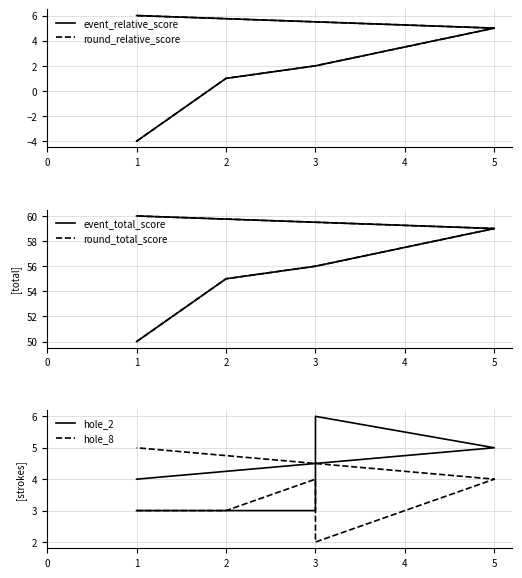

The value of round_relative_score at 3 is 3. True or false?

False